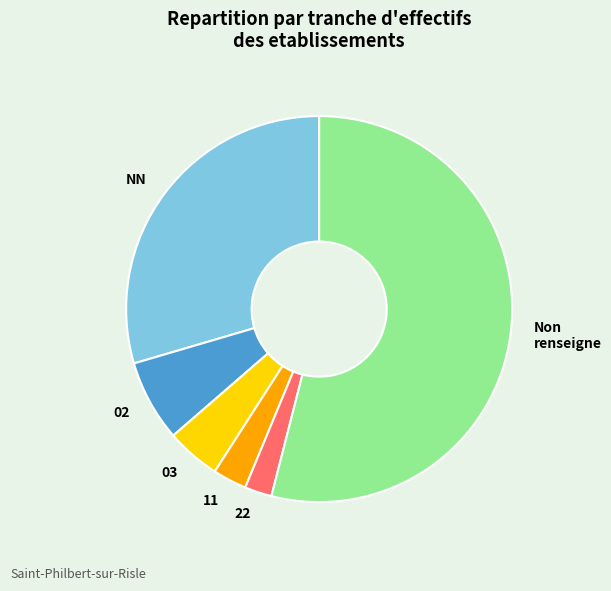

Which slice is the smallest?

22